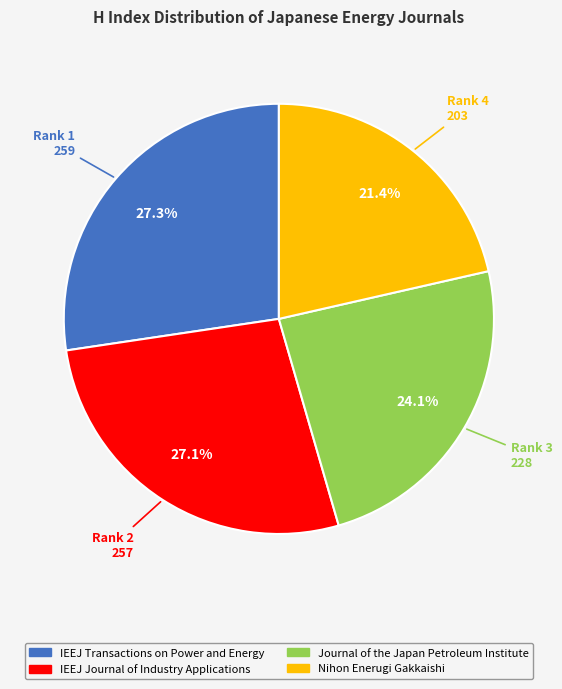

To the nearest percent, what percentage of the pie is Journal of the Japan Petroleum Institute?

24%